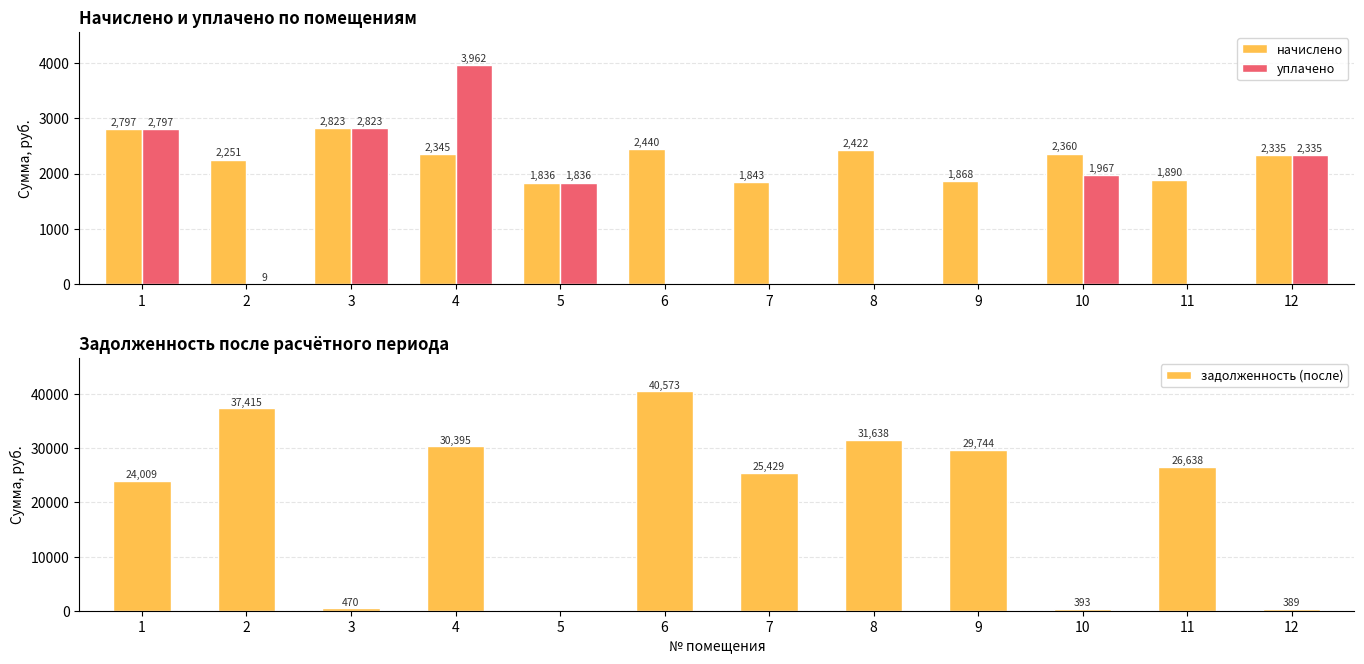

Reading right to left, transcribe all the data shown in this chart.

начислено: 12=2334.5	11=1890.2	10=2360.0	9=1868.3	8=2422.0	7=1842.8	6=2440.1	5=1835.6	4=2345.5	3=2822.6	2=2250.8	1=2797.1
уплачено: 12=2334.5	11=0.0	10=1966.7	9=0.0	8=0.0	7=0.0	6=0.0	5=1835.6	4=3961.9	3=2822.6	2=9.0	1=2797.1
задолженность (после): 12=389.1	11=26637.7	10=393.3	9=29744.3	8=31637.7	7=25429.2	6=40572.7	5=0.0	4=30395.2	3=470.4	2=37415.2	1=24009.4